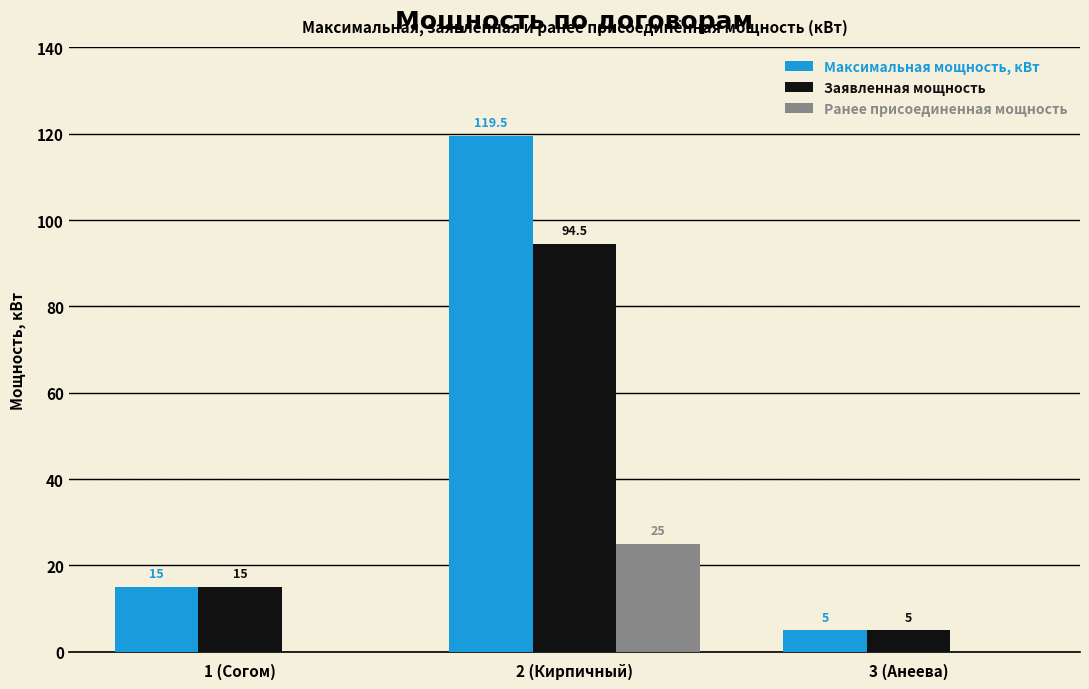

Are the bars horizontal?

No